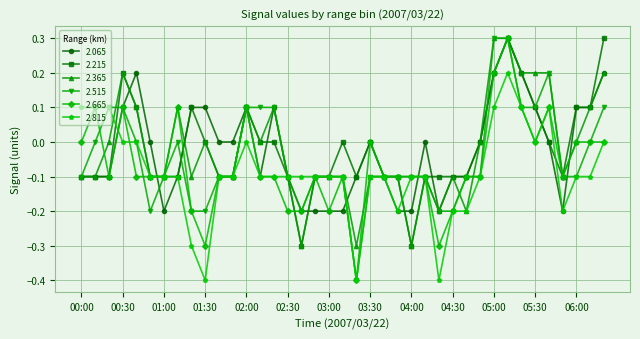

What is the lowest value of the 2.665 series?

-0.4